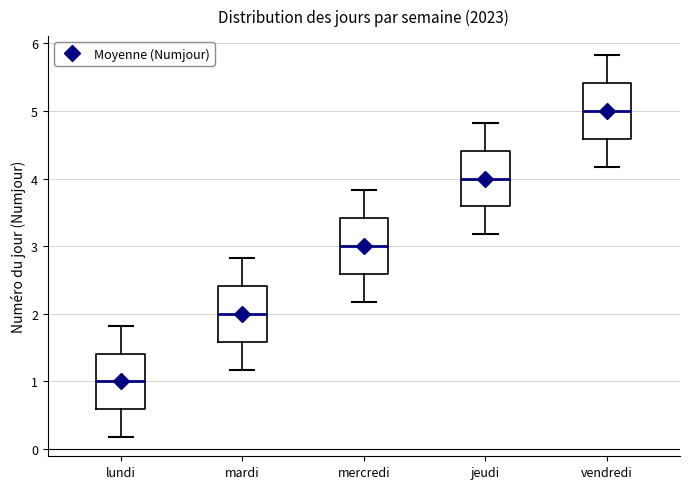

Reading left to right, read every box against the y-axis: the position of its median line, the range the box covers, and the ends of its whiskers. The values are not printed on the chart, so give them approximately, as read against the axis.

lundi: median 1.0, box 0.6 to 1.4, whiskers 0.2 to 1.8
mardi: median 2.0, box 1.6 to 2.4, whiskers 1.2 to 2.8
mercredi: median 3.0, box 2.6 to 3.4, whiskers 2.2 to 3.8
jeudi: median 4.0, box 3.6 to 4.4, whiskers 3.2 to 4.8
vendredi: median 5.0, box 4.6 to 5.4, whiskers 4.2 to 5.8